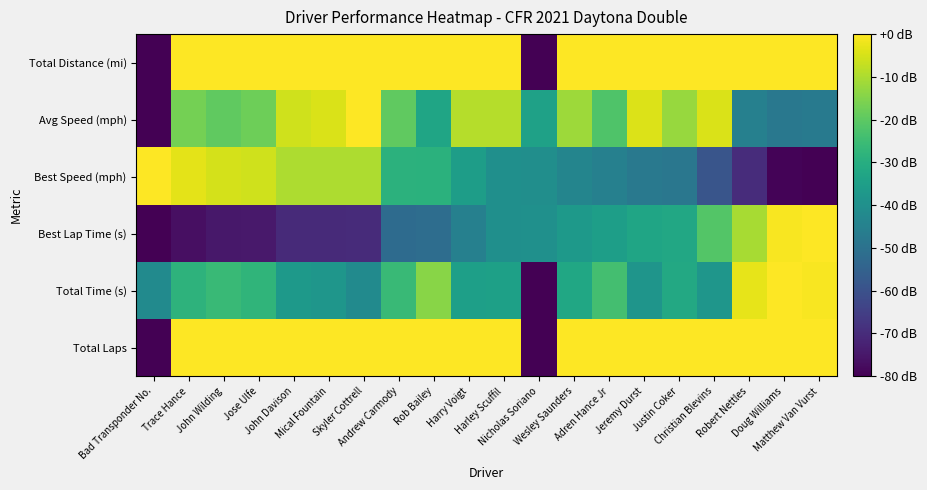

Which has a higher value, Rob Bailey or Robert Nettles?

Rob Bailey